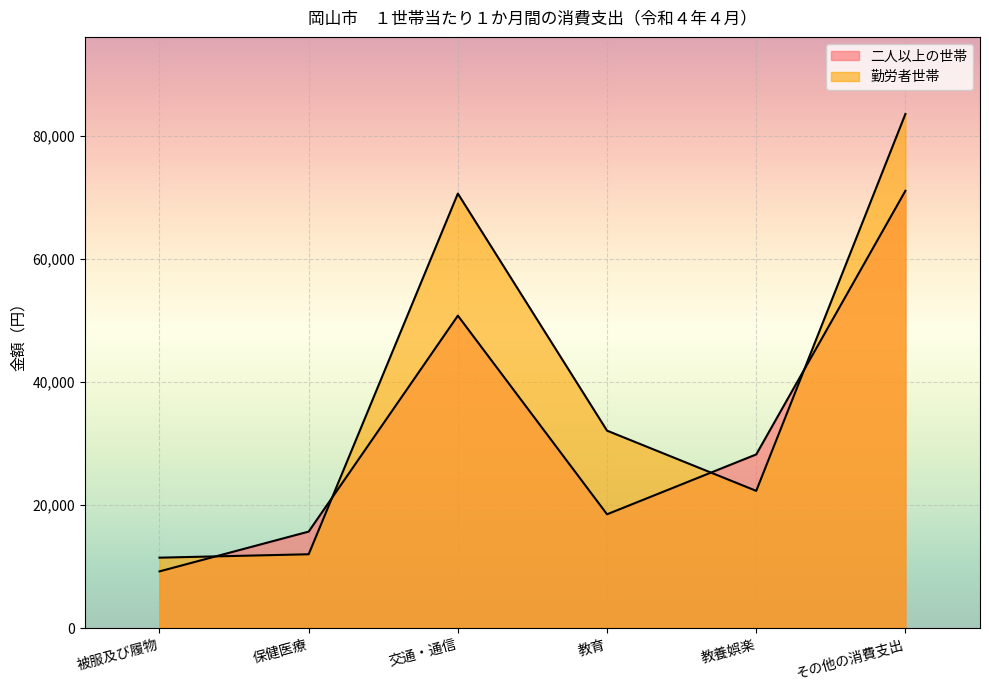

What is the difference between the maximum and minimum values in the 勤労者世帯 series?

72171